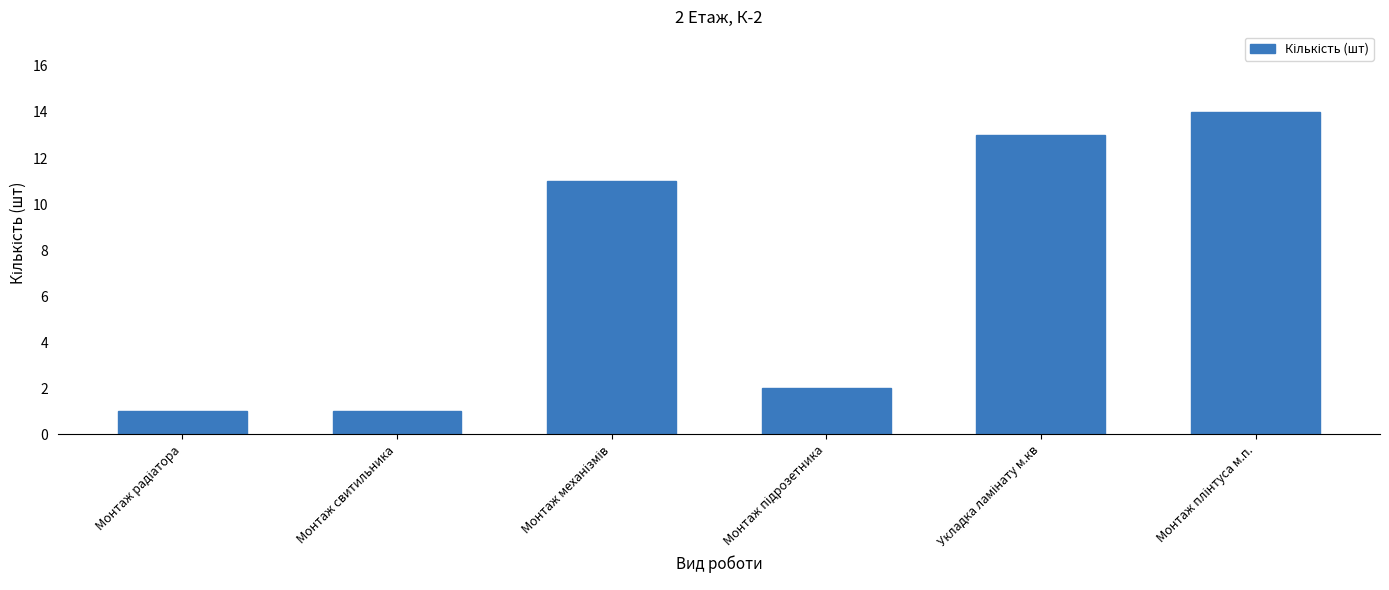

Reading right to left, transcribe all the data shown in this chart.

14	13	2	11	1	1